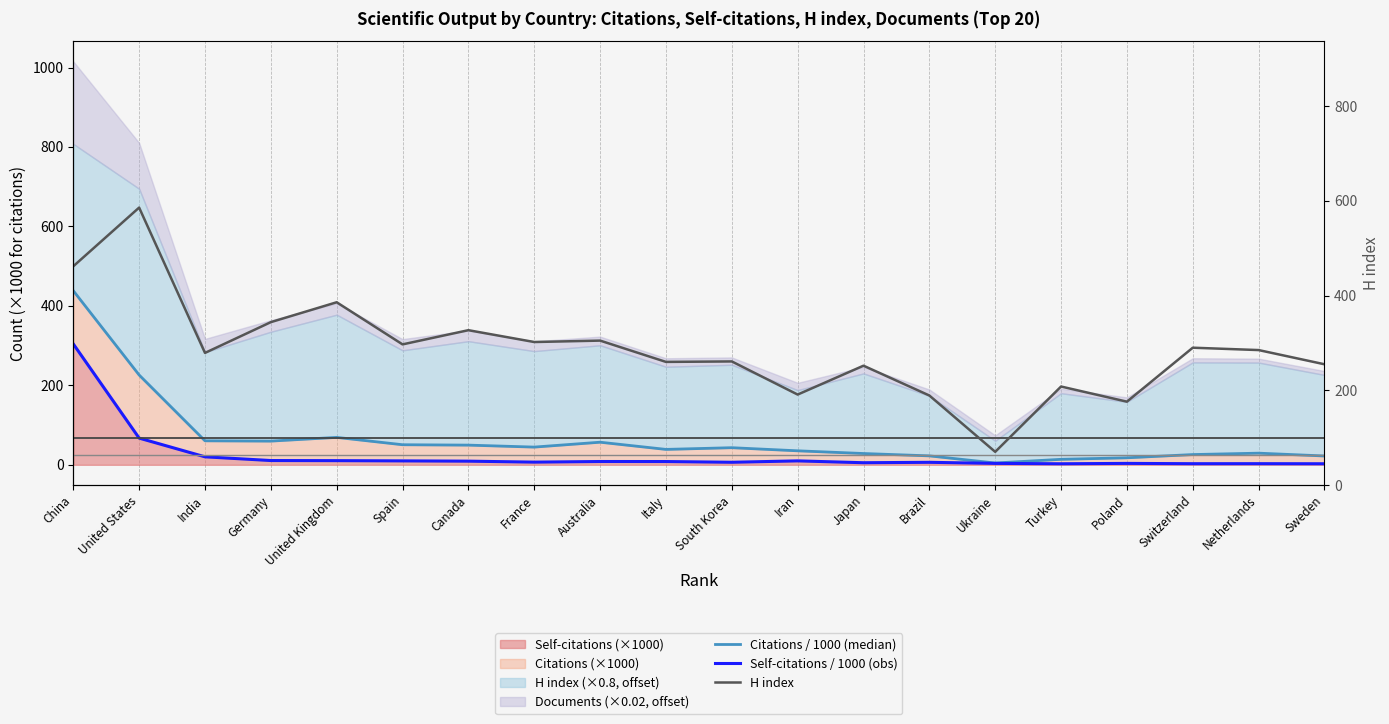

In Citations / 1000 (median), how many points are higher than both neighbors (excluding endpoints)?

4